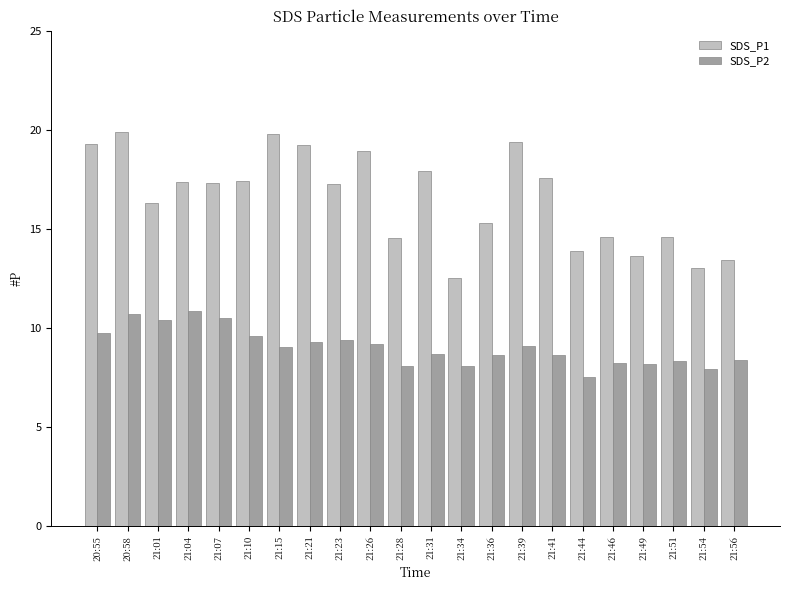

Rank the series at 21:36 from lowest to highest value.

SDS_P2, SDS_P1